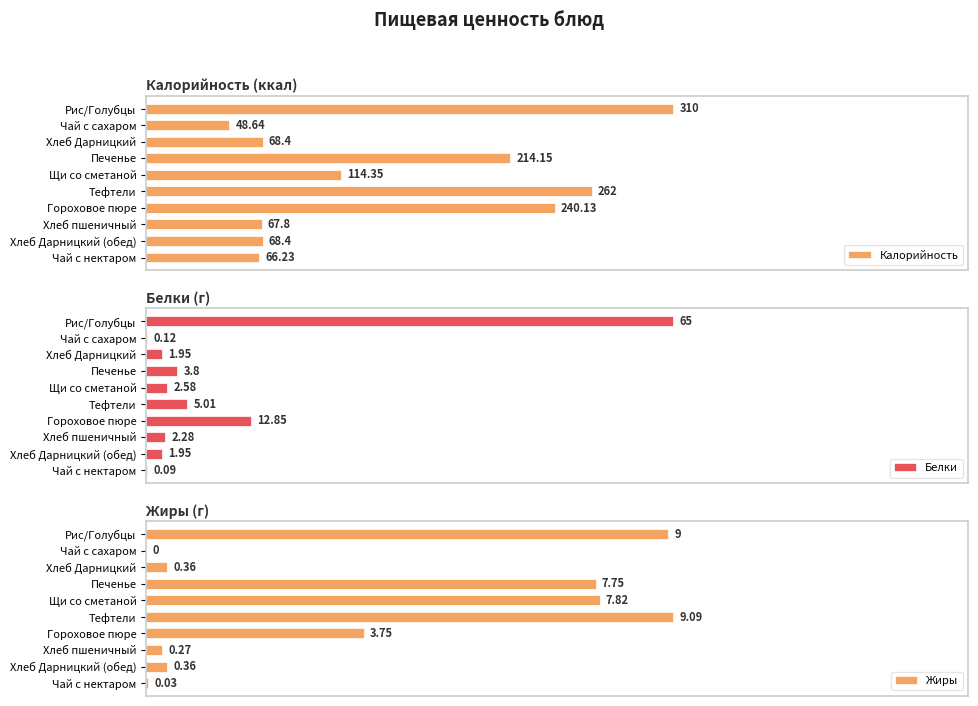

Which category has the lowest value in the Калорийность series?

Чай с сахаром